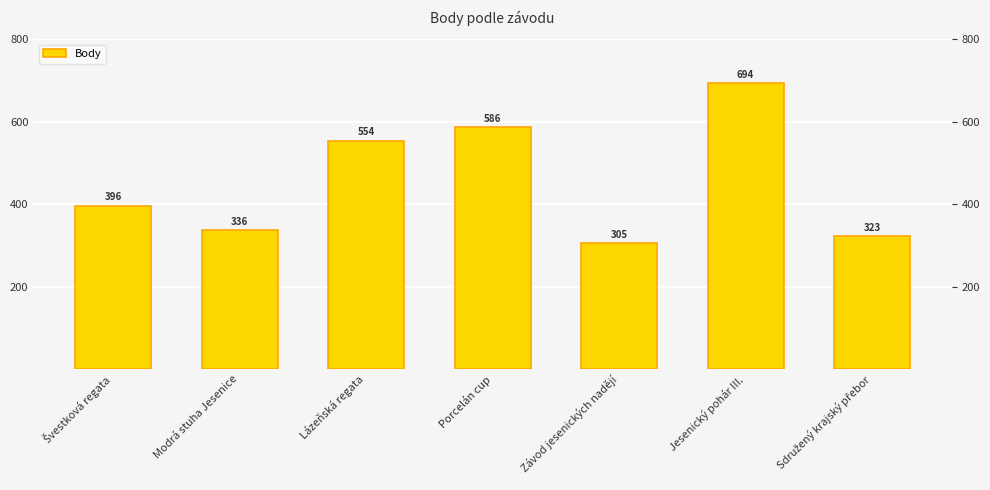

List the labels in order of value, smallest first.

Závod jesenických nadějí, Sdružený krajský přebor, Modrá stuha Jesenice, Švestková regata, Lázeňská regata, Porcelán cup, Jesenický pohár III.